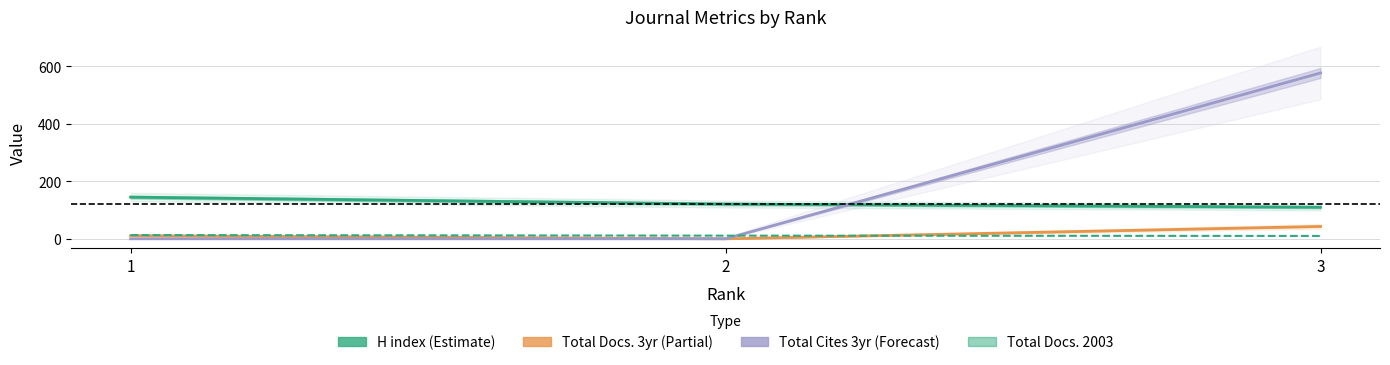

Which series has the largest total across all categories?

Total Cites (3years) (Forecast)